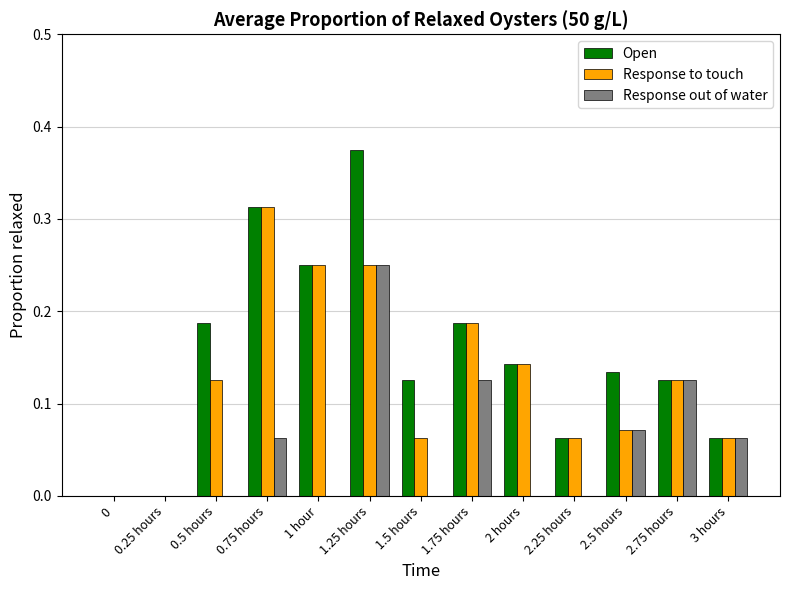

Which series has the largest total across all categories?

Open